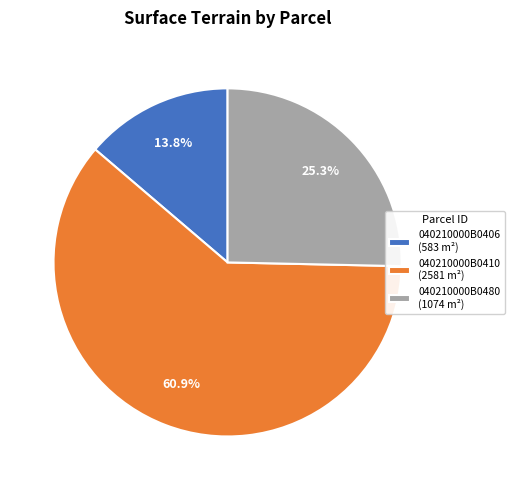

Which has a higher value, 040210000B0480 or 040210000B0410?

040210000B0410